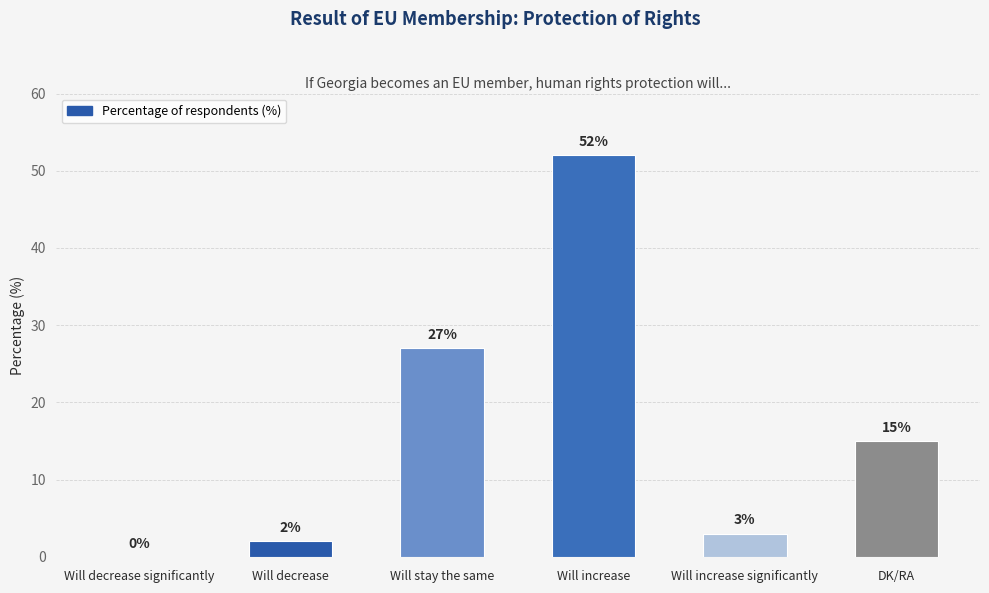

What is the change in value from Will decrease significantly to Will increase?

+52